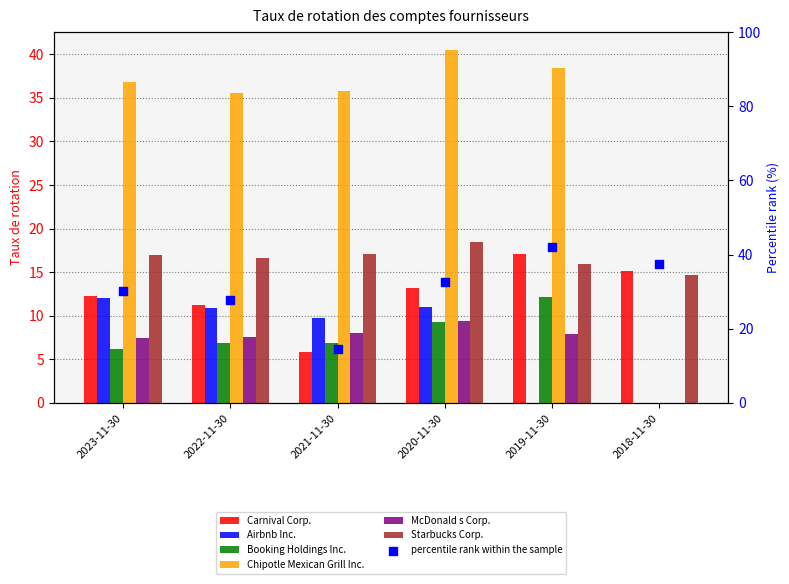

At which category is the sum across all series the highest?

2020-11-30